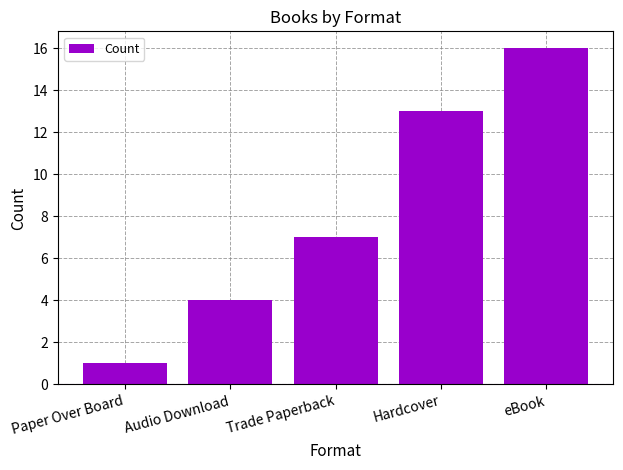

True or false: the data shows 8 at eBook.

False